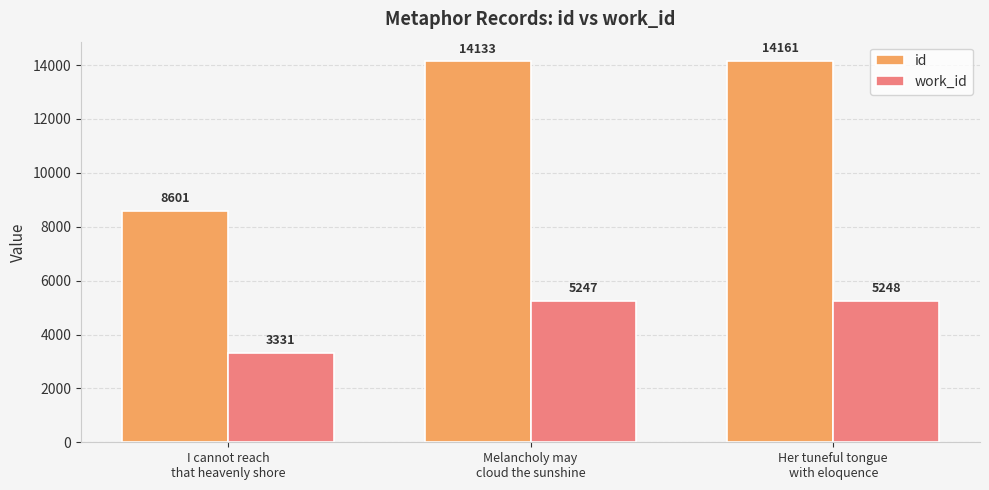

Which series has the largest range (max minus min)?

id